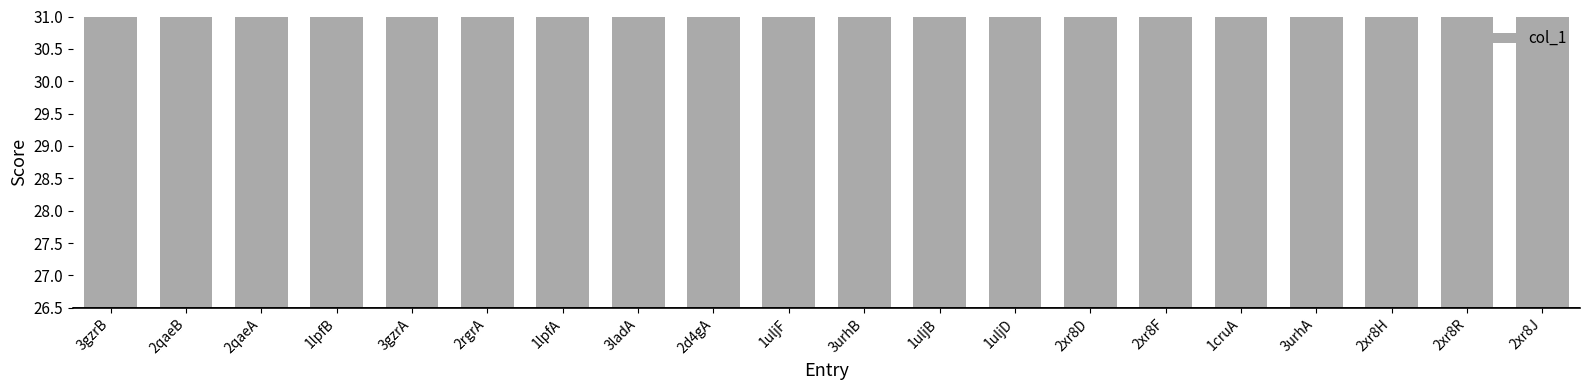

Approximately how many times larger is the value at 3gzrA compared to 1lpfB?

1.0